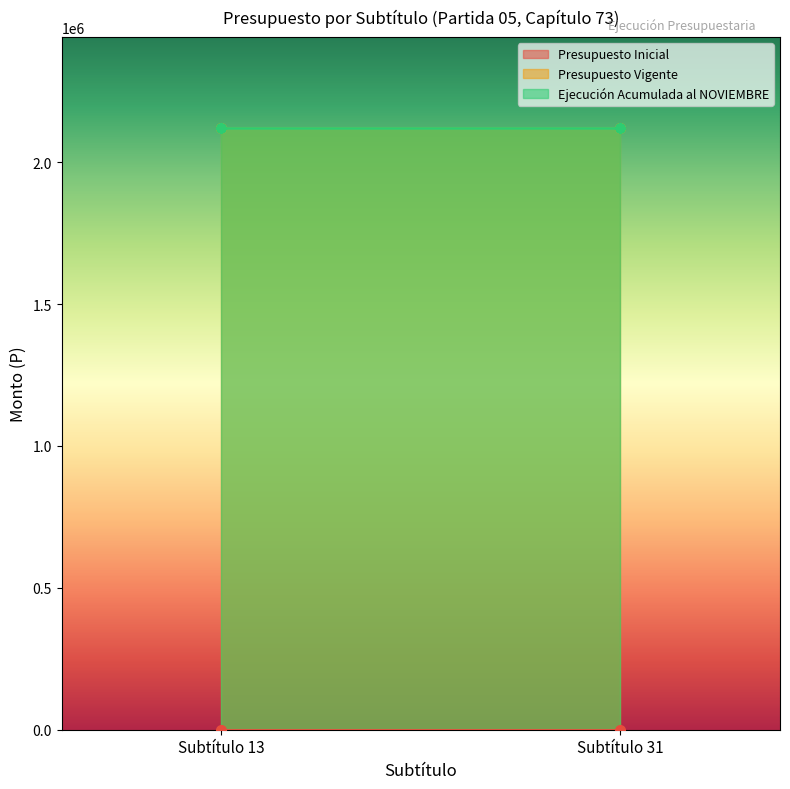

Does the chart display data point markers on the line(s)?

No